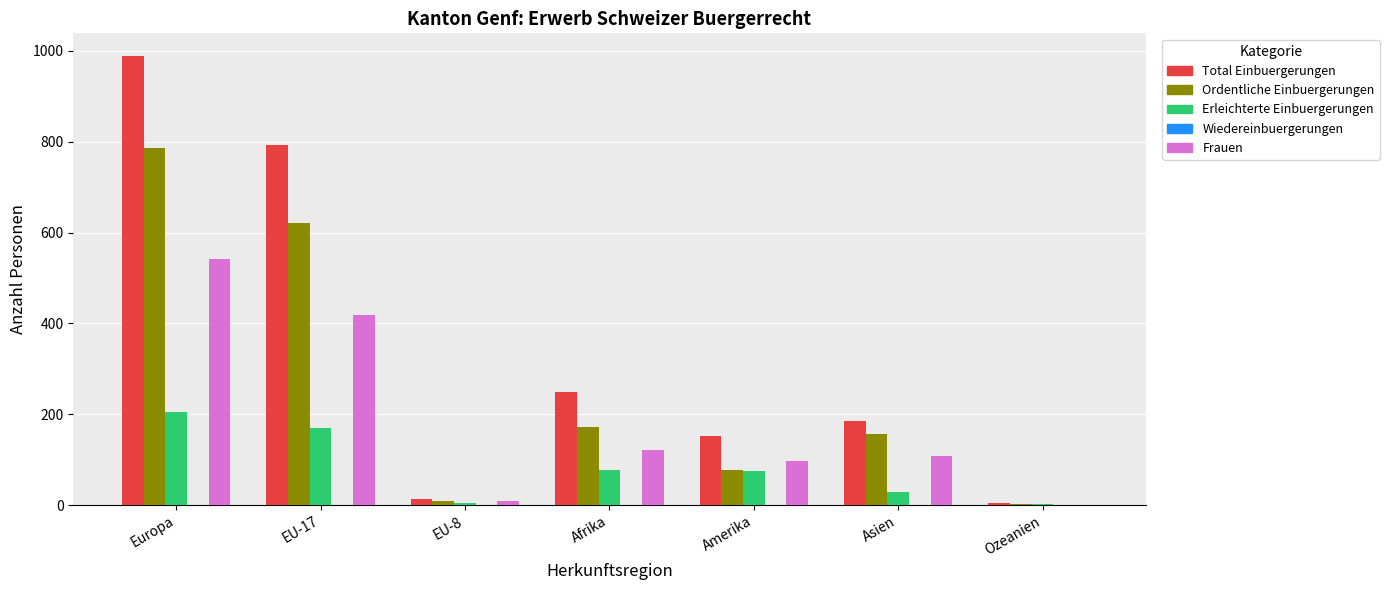

Which series changed the most between Afrika and Asien?

Total Einbuergerungen